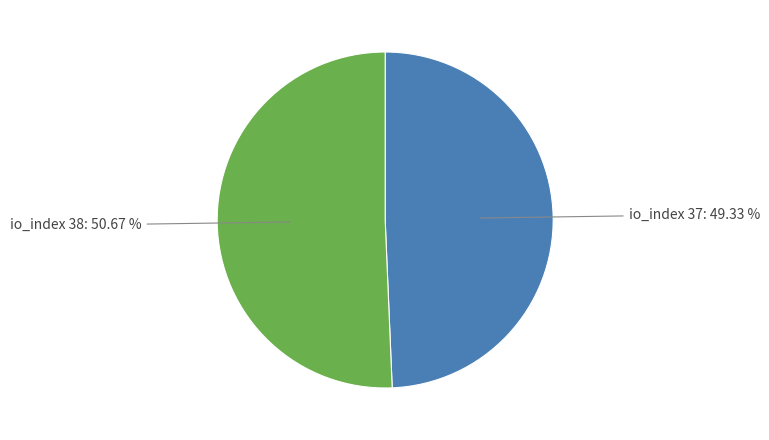

Is there any slice that represents more than half of the pie?

Yes